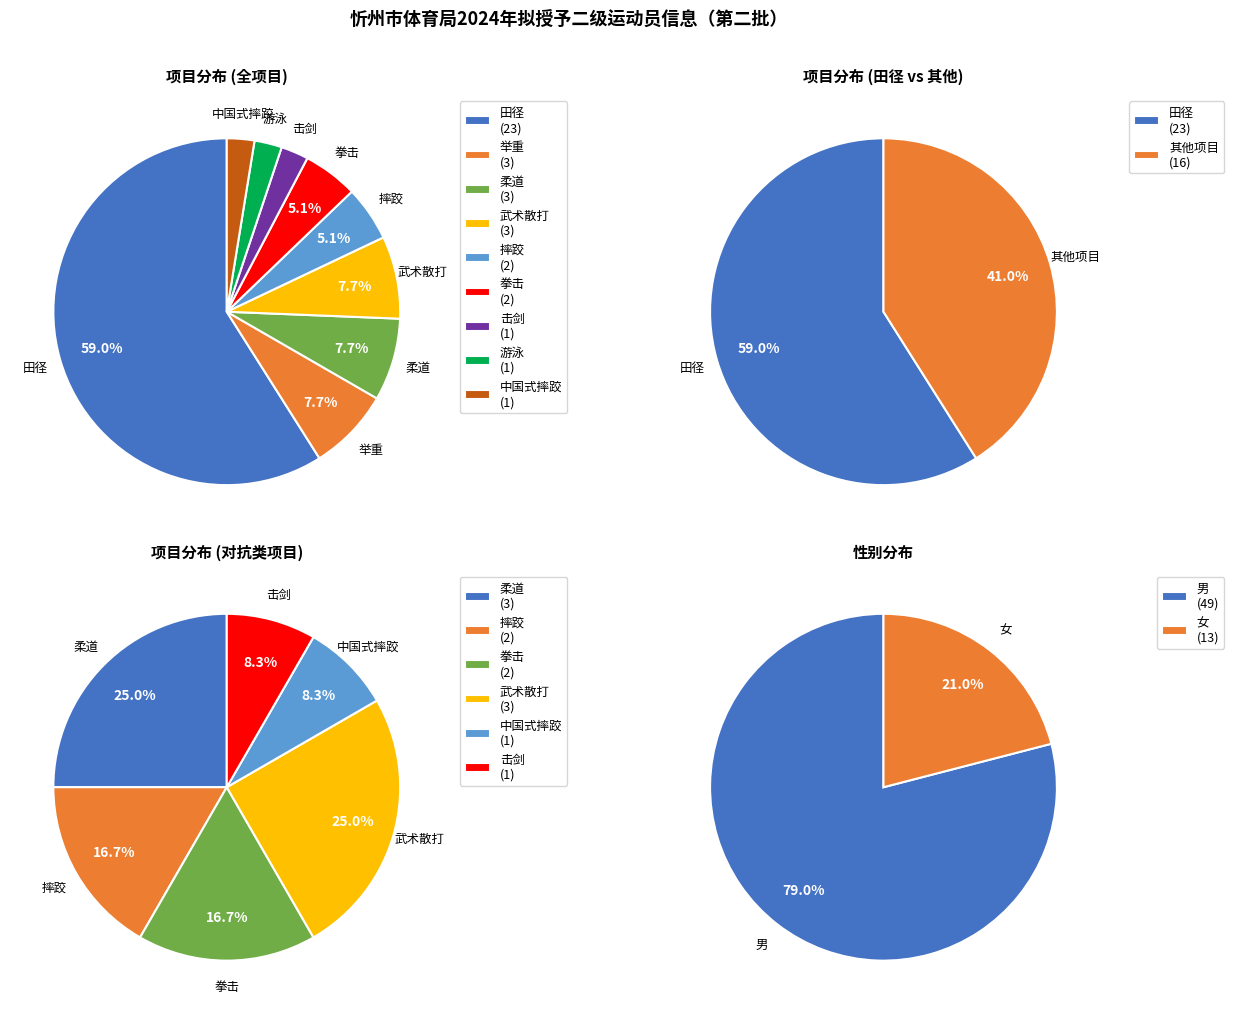

What is the largest slice in the pie chart?

田径